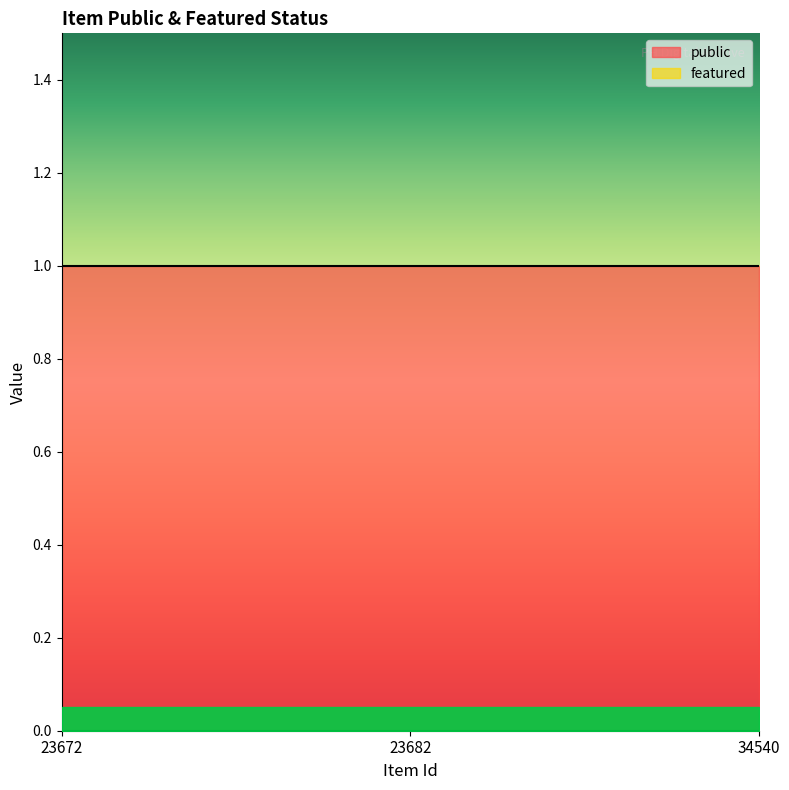

What is the difference between the highest and lowest values at 34540?

1